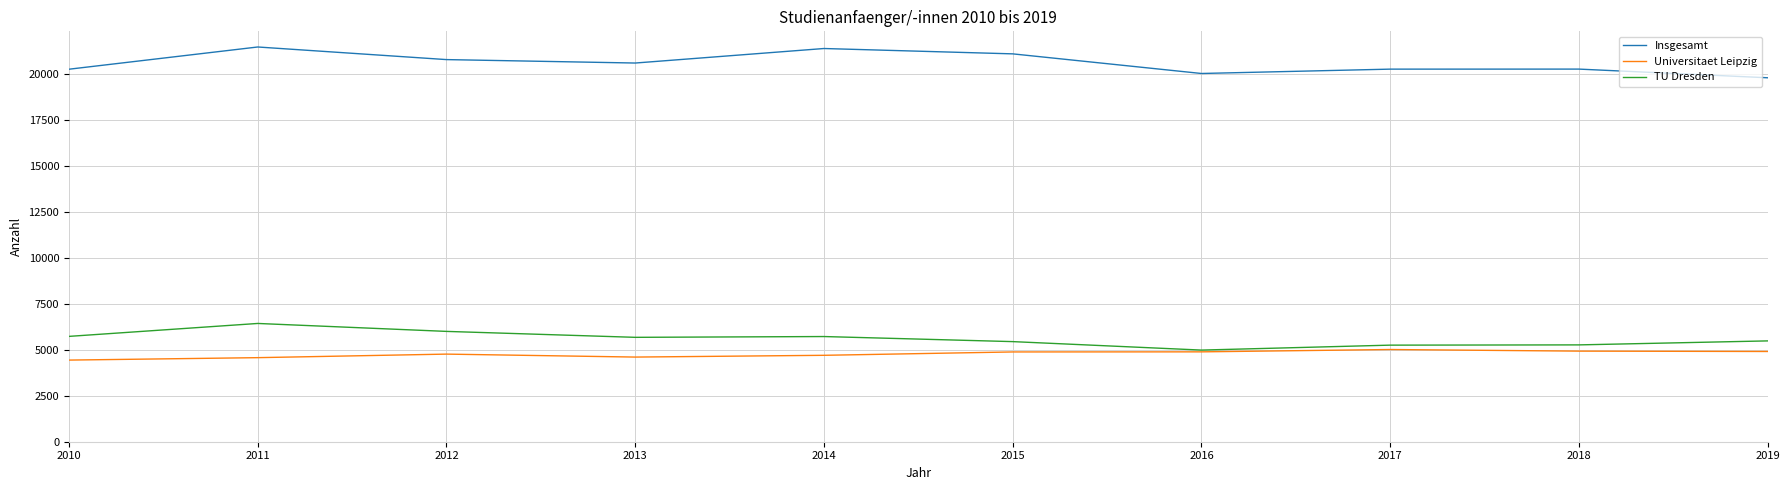

Rank the series at 2013 from highest to lowest value.

Insgesamt, TU Dresden, Universitaet Leipzig